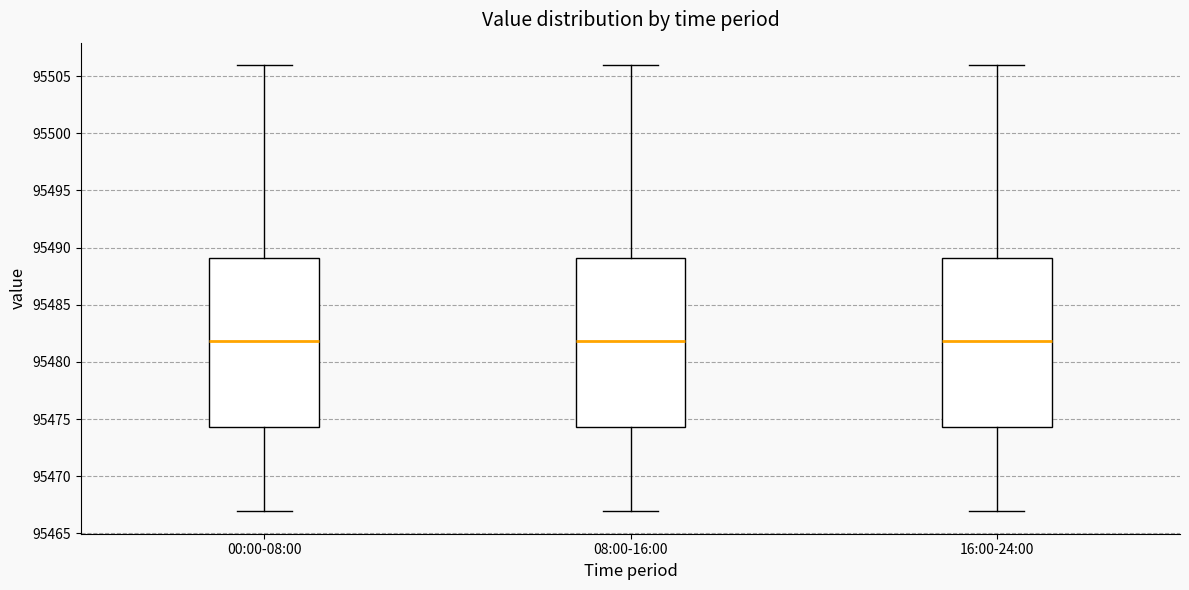

Reading left to right, transcribe this box plot: for each box, give where its median line is, the range the box spans, and where its two whiskers end, as read against the y-axis. The values are not printed on the chart, so give them approximately, as read against the axis.

00:00-08:00: median 95482.0, box 95474.5 to 95489.0, whiskers 95467.0 to 95506.0
08:00-16:00: median 95482.0, box 95474.5 to 95489.0, whiskers 95467.0 to 95506.0
16:00-24:00: median 95482.0, box 95474.5 to 95489.0, whiskers 95467.0 to 95506.0